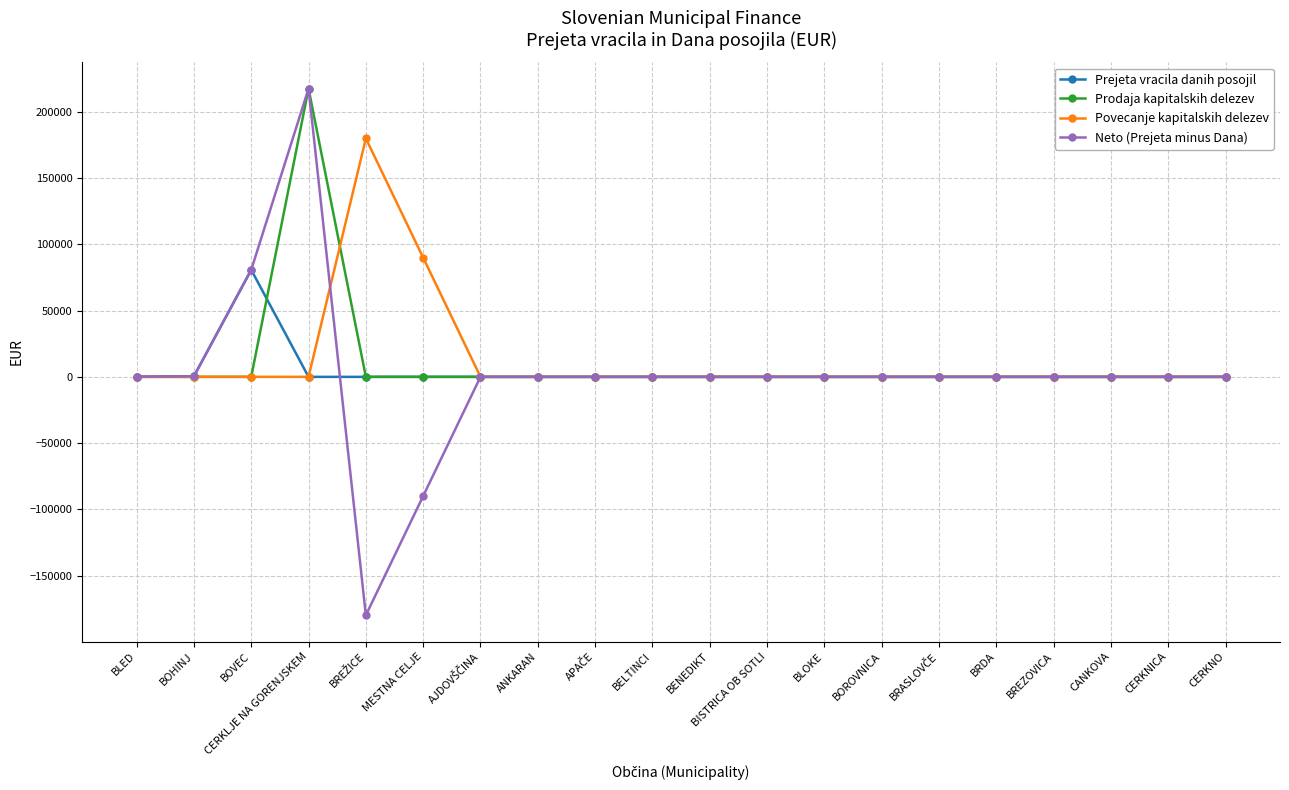

What is the label of the 5th point from the right?

BRDA